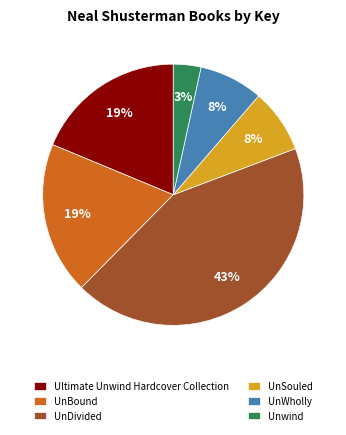

To the nearest percent, what portion does Unwind represent?

3%